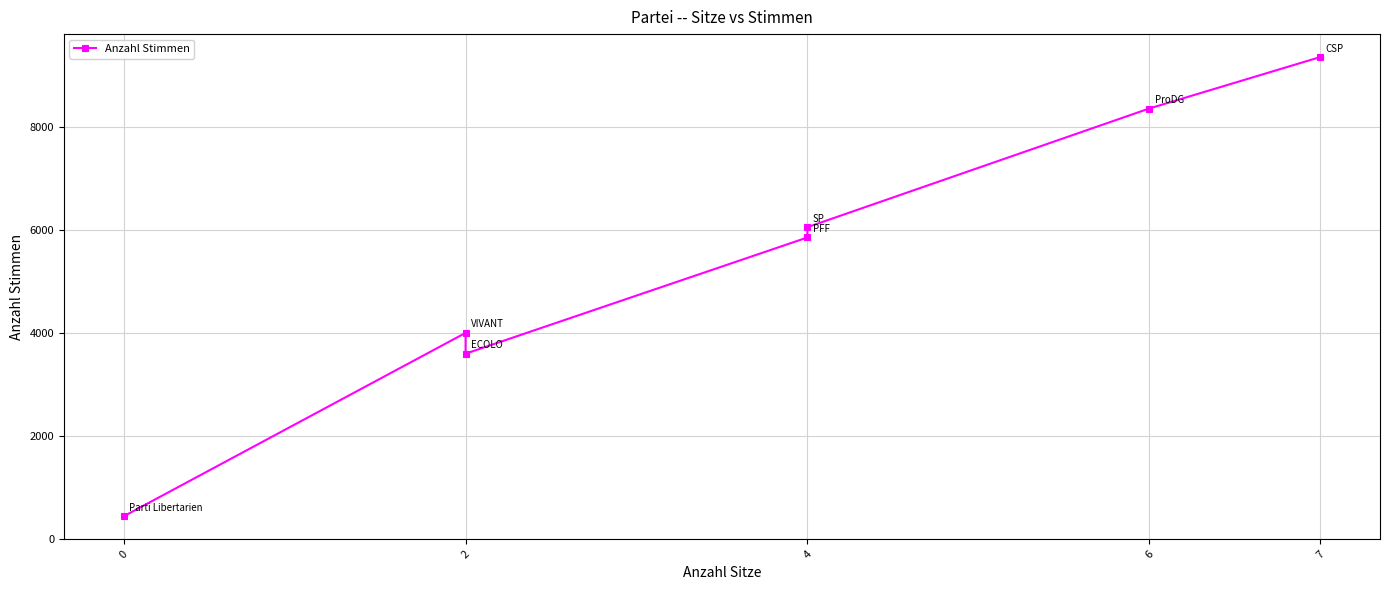

Where is the data nearest to the value 4891?

2